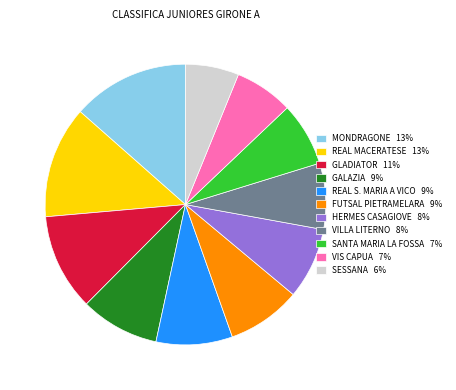

The FUTSAL PIETRAMELARA slice represents 9% of the pie. True or false?

True